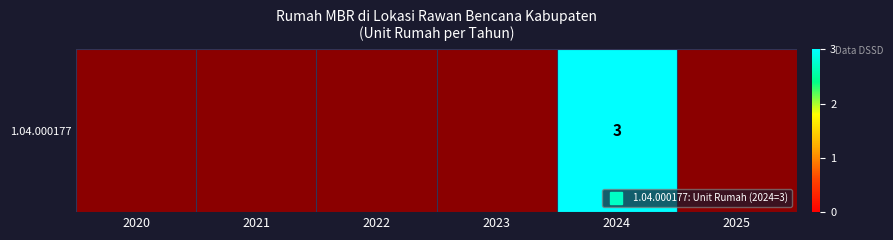

Is it true that the value at 2023 is 1?

False